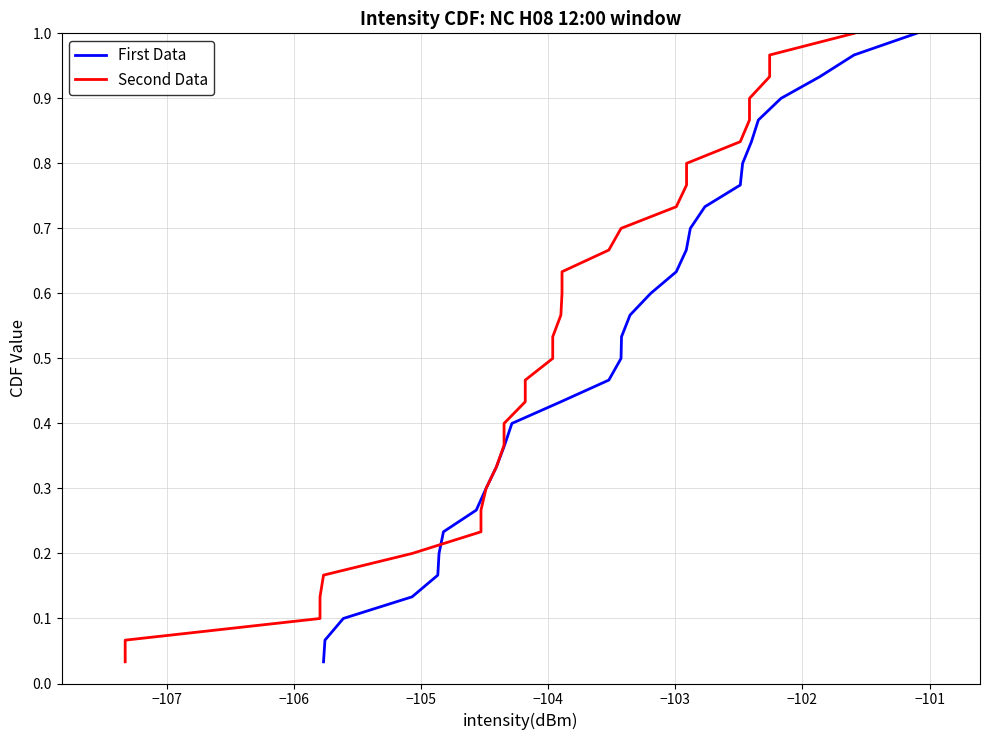

What is the greatest value displayed?

1.0